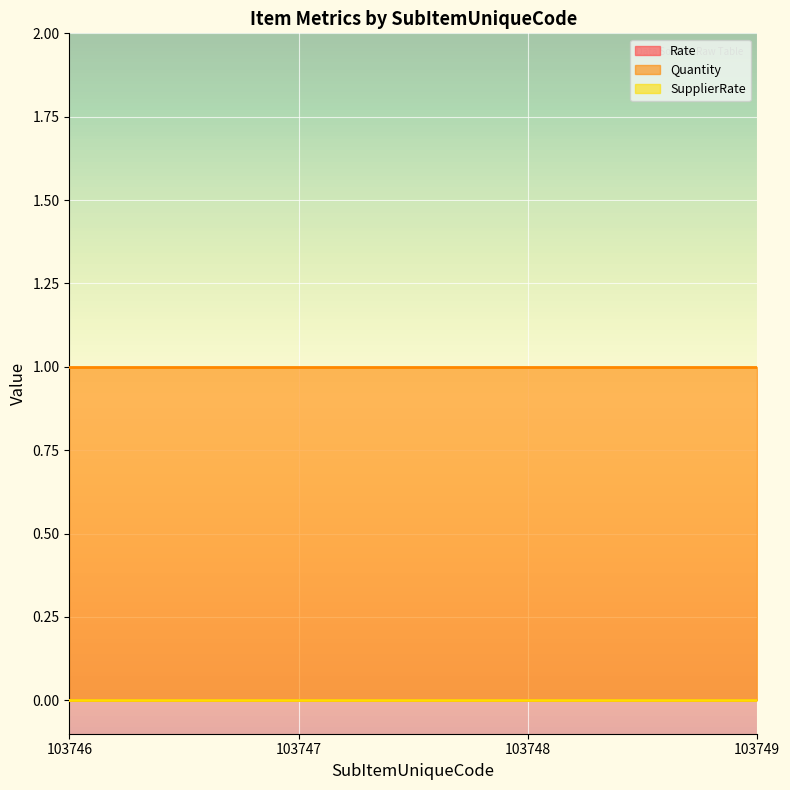

At how many categories does at least one series exceed 0?

4